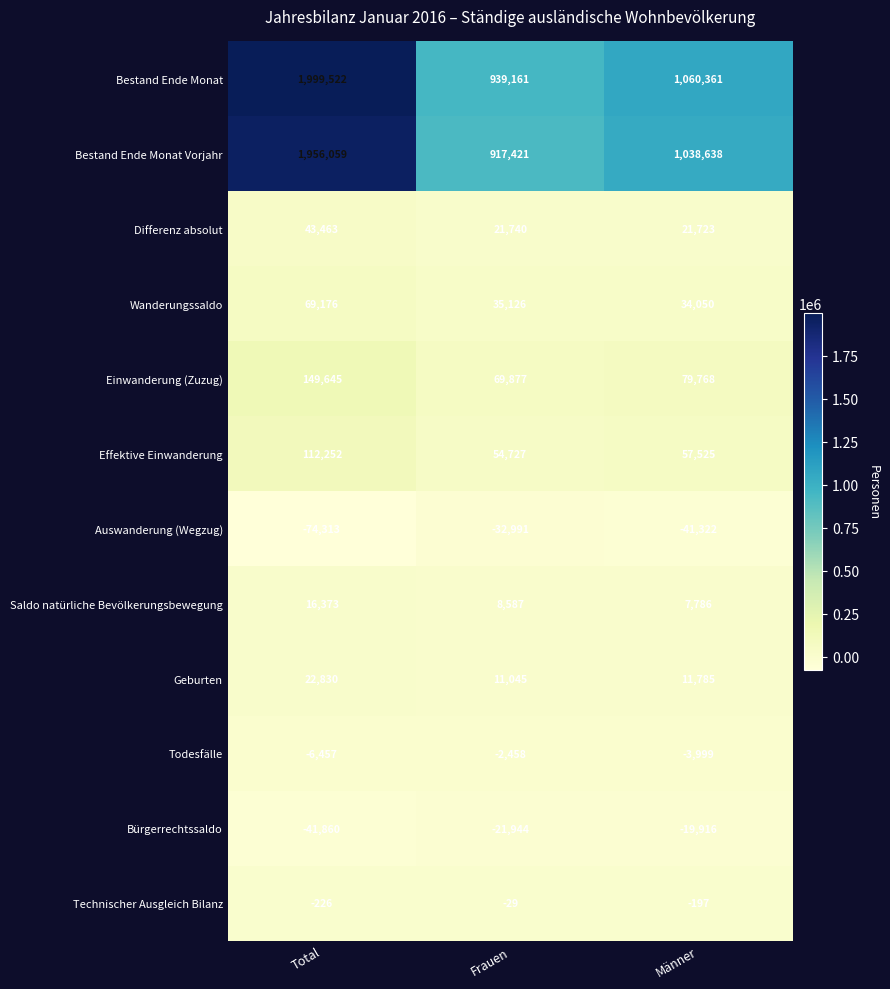

What value does the Einwanderung (Zuzug) series have at Männer?

79768